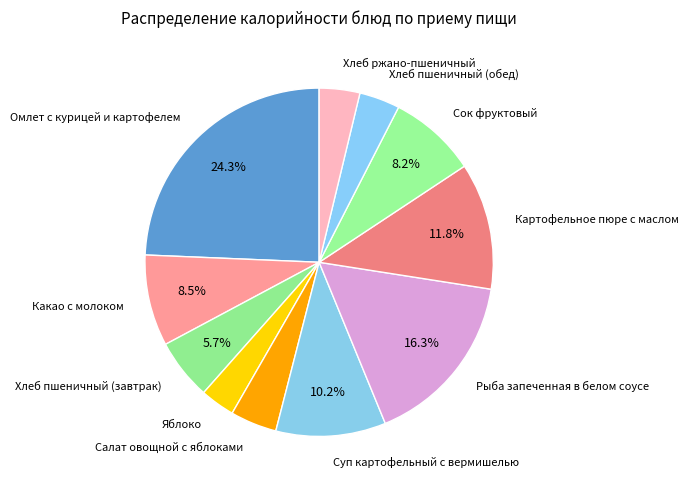

To the nearest percent, what is the difference between the Хлеб пшеничный (завтрак) and Салат овощной с яблоками slice percentages?

1%